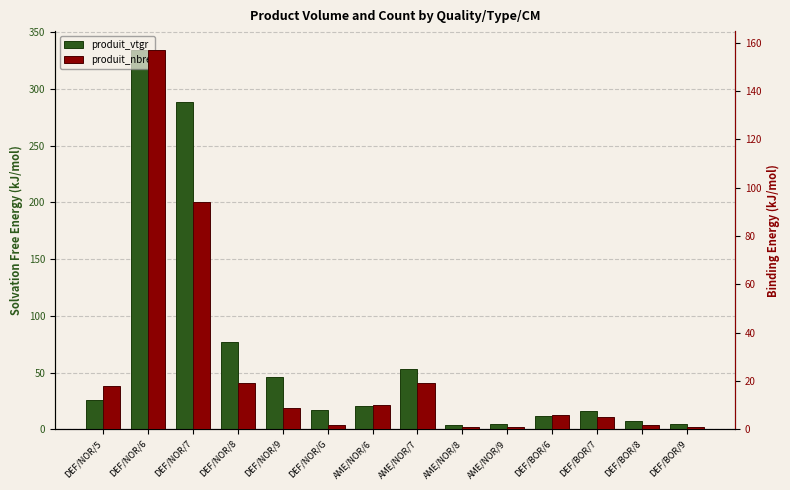

At which label does produit_vtgr reach its peak?

DEF/NOR/6